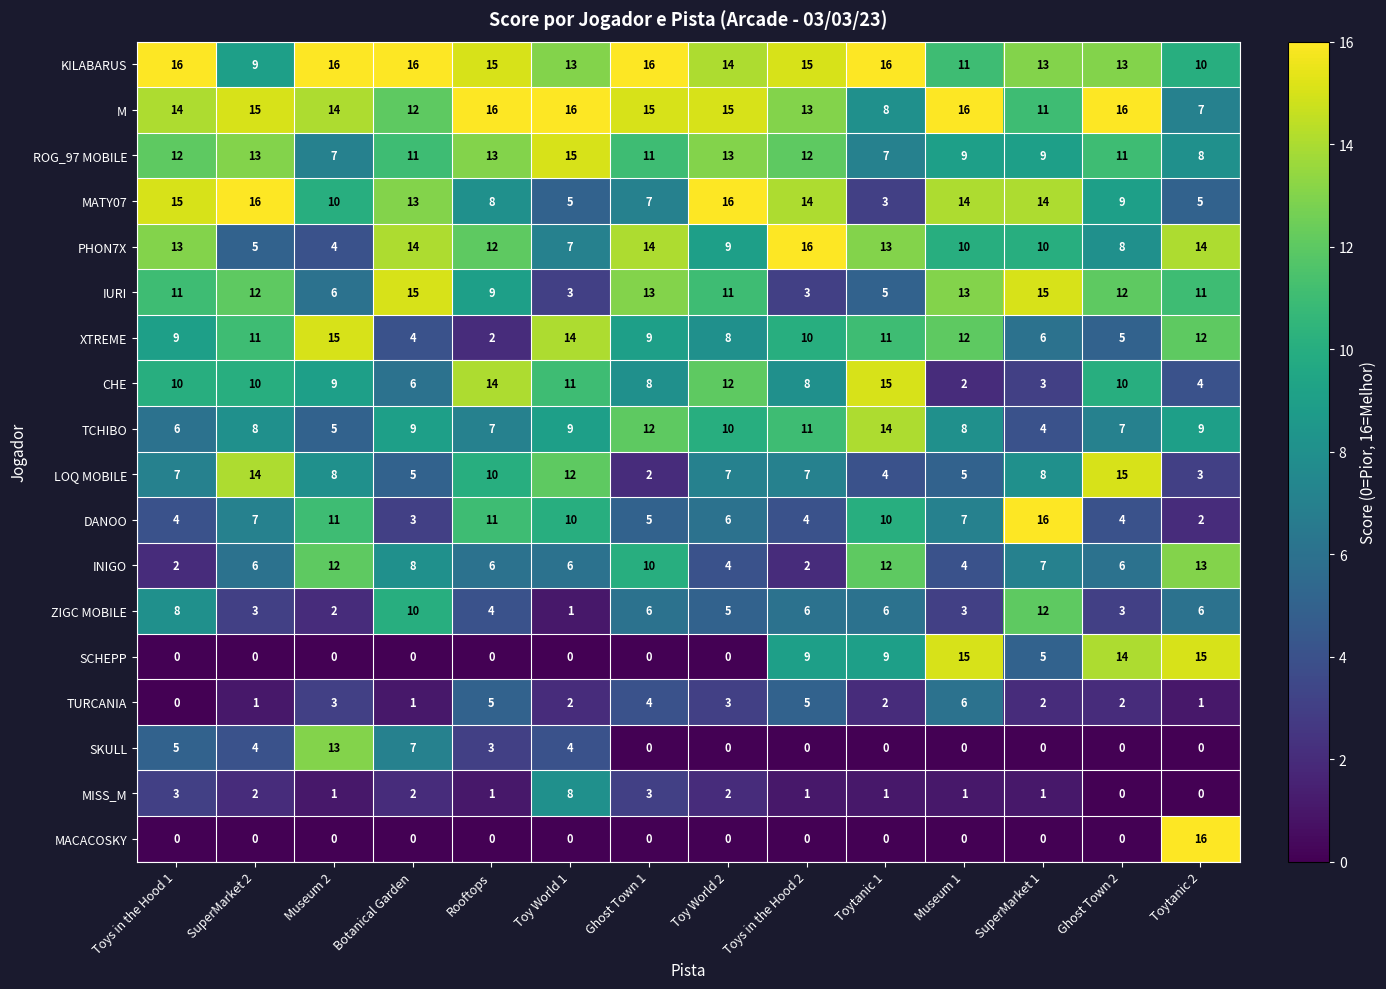

What is the average value of the SKULL series?

3